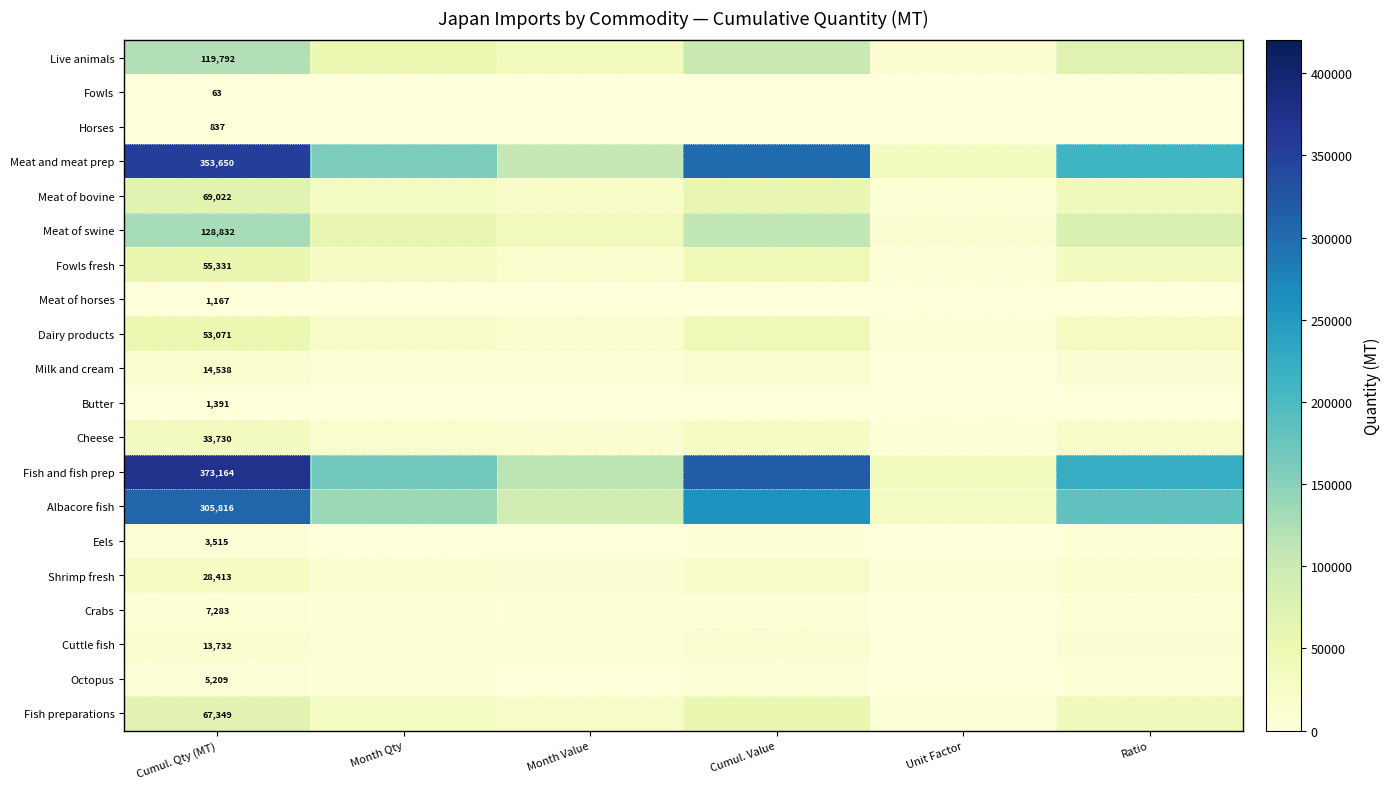

At Cumul. Qty (MT), list the series in order from largest to smallest.

Fish and fish prep, Meat and meat prep, Albacore fish, Meat of swine, Live animals, Meat of bovine, Fish preparations, Fowls fresh, Dairy products, Cheese, Shrimp fresh, Milk and cream, Cuttle fish, Crabs, Octopus, Eels, Butter, Meat of horses, Horses, Fowls